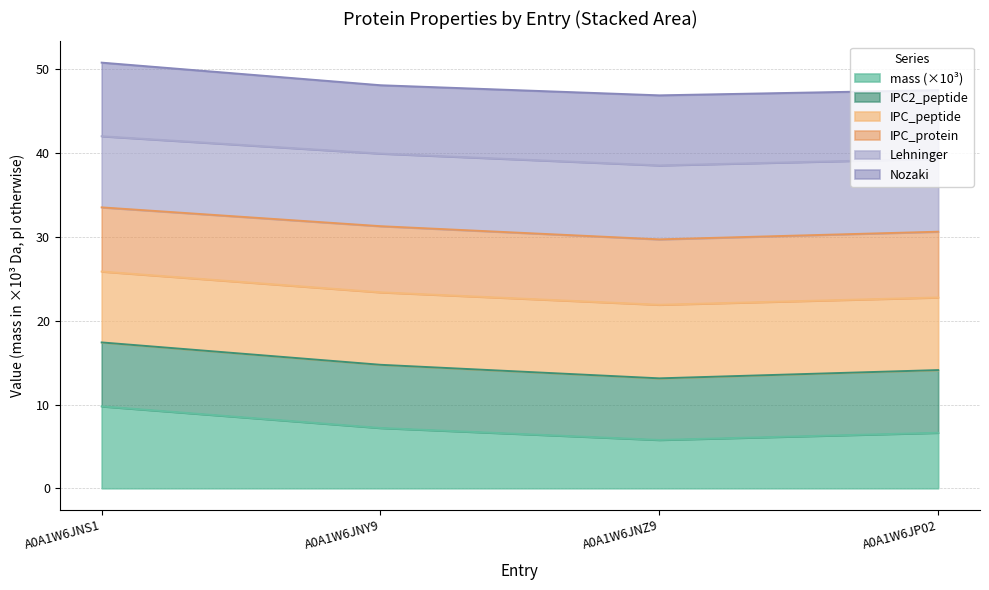

How many lines are shown in the chart?

6